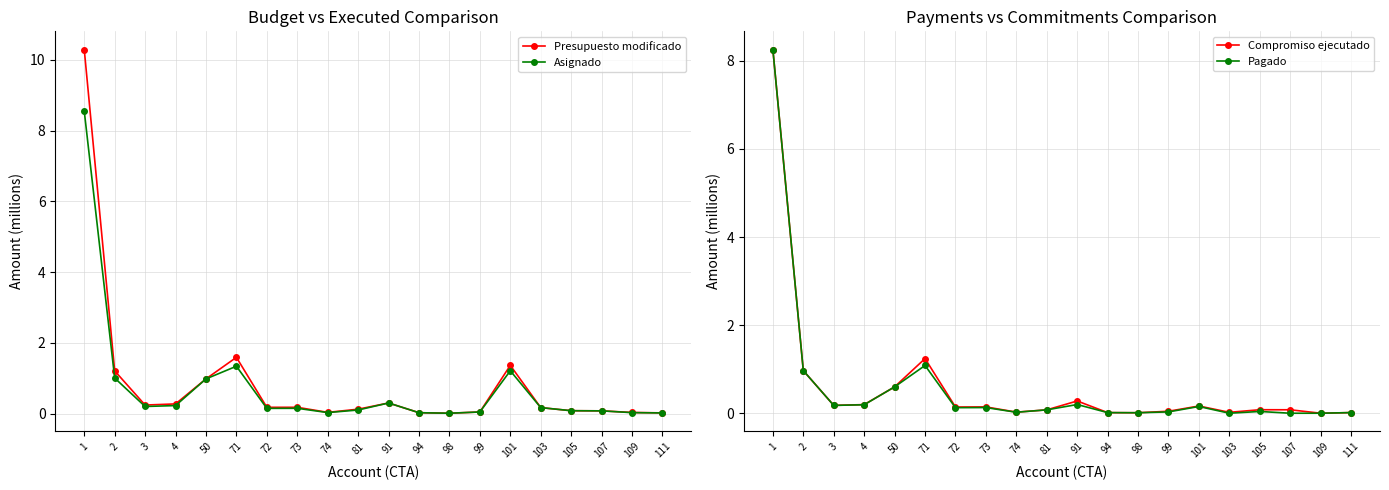

Rank the series at 74 from lowest to highest value.

Pagado, Compromiso ejecutado, Asignado, Presupuesto modificado